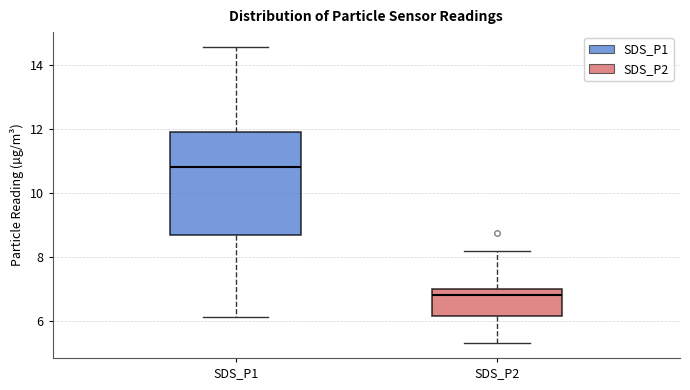

Where is the upper edge of the box for SDS_P2 on the y-axis? The values are not printed on the chart, so give them approximately, as read against the axis.

7.0